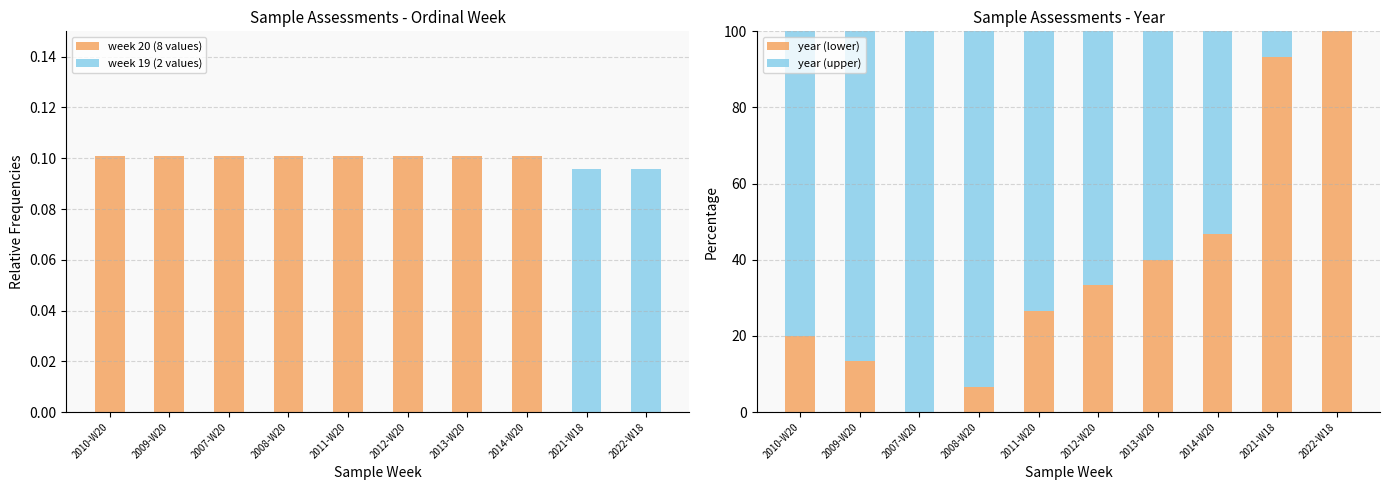

At which category does the chart reach its minimum across all series?

2021-W18